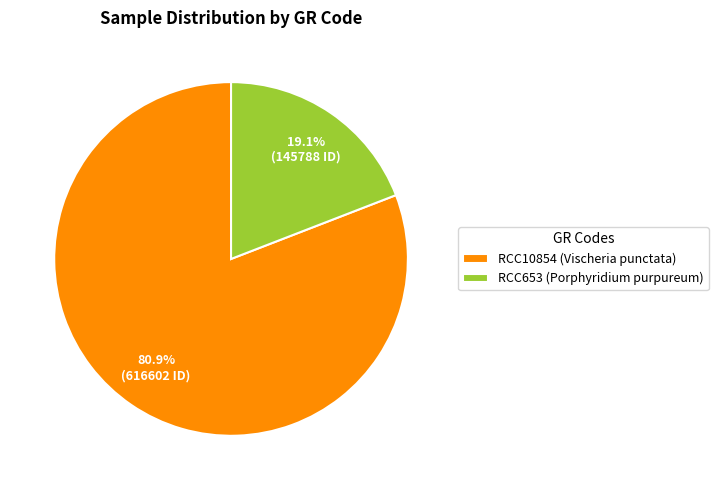

Is it true that RCC10854 is 73% of the pie?

False